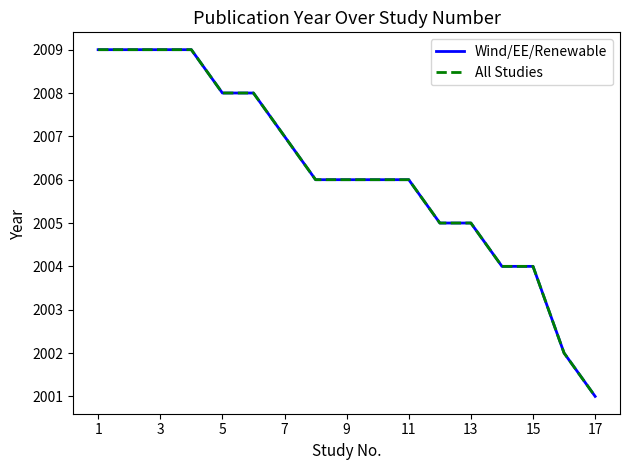

Reading left to right, extract all data points from this chart.

Wind/EE/Renewable: 2009	2009	2009	2009	2008	2008	2007	2006	2006	2006	2006	2005	2005	2004	2004	2002	2001
All Studies: 2009	2009	2009	2009	2008	2008	2007	2006	2006	2006	2006	2005	2005	2004	2004	2002	2001